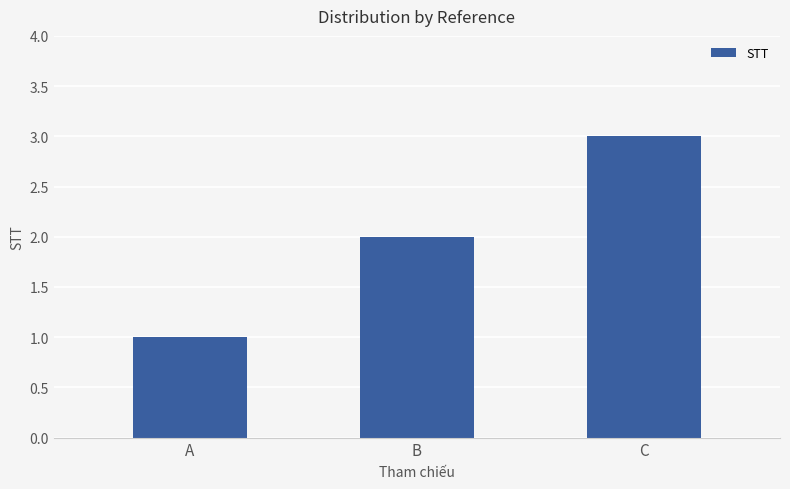

Where is the data nearest to the value 2?

B